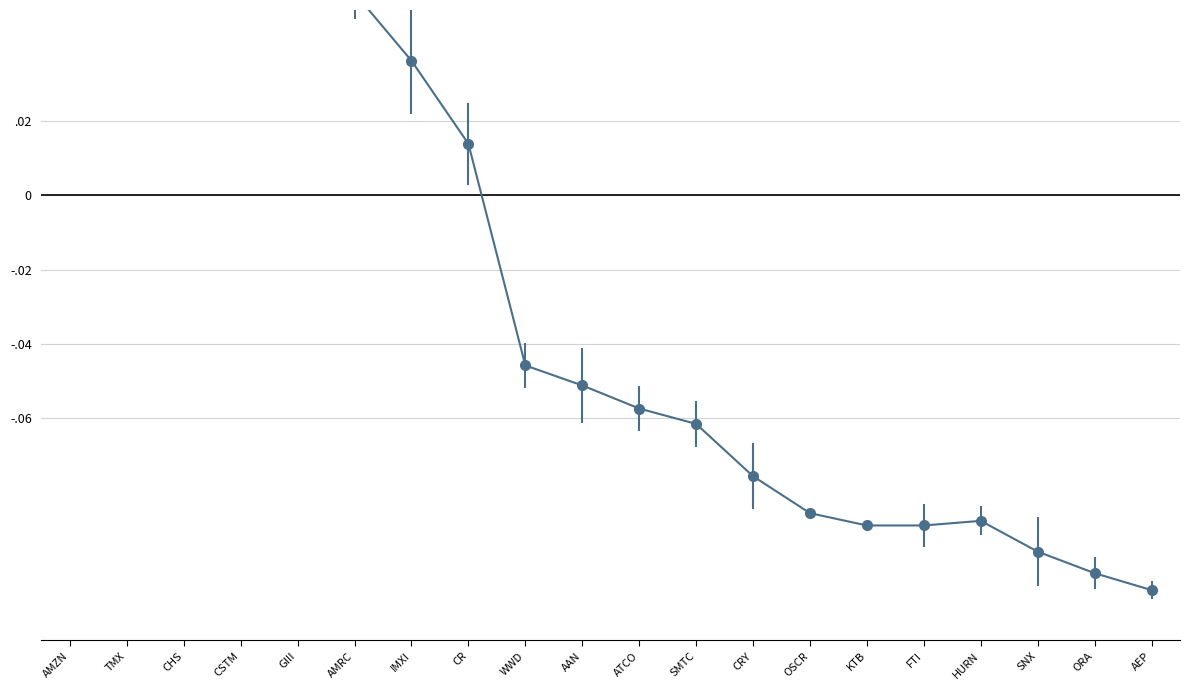

The chart shows a value of 0.1 at CSTM. True or false?

False